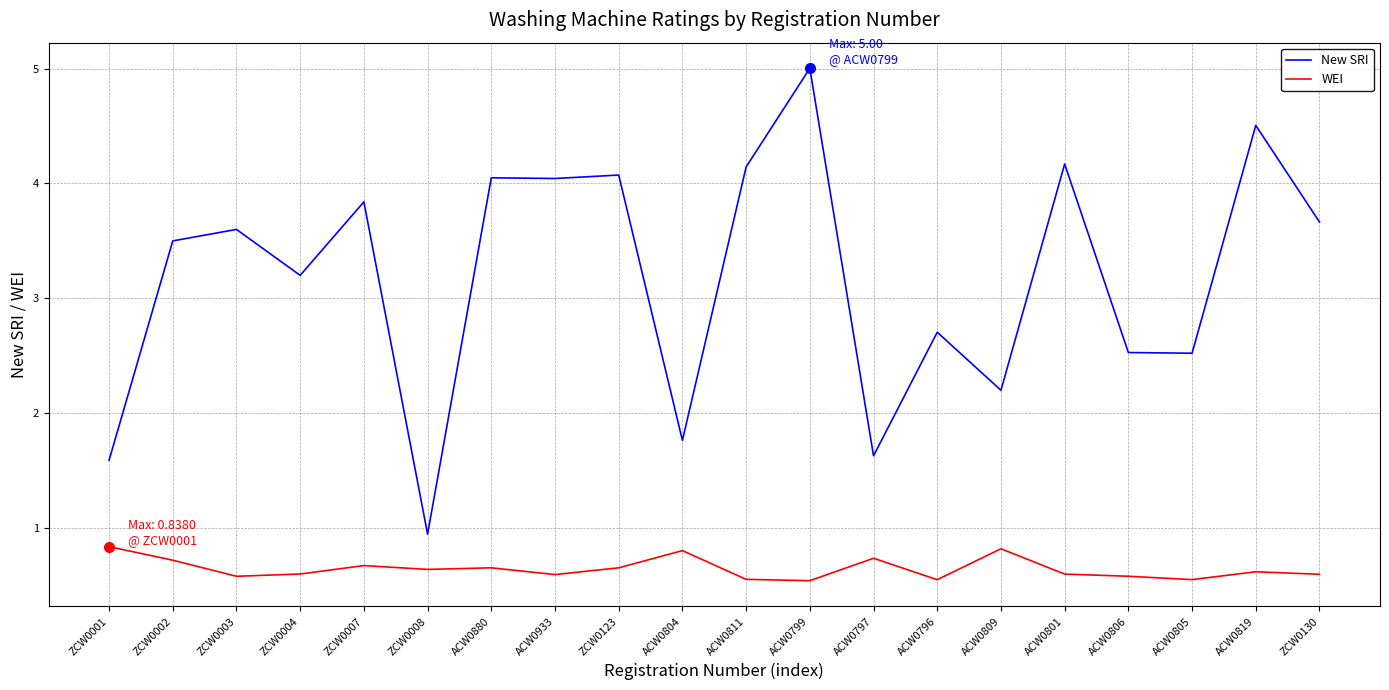

Rank the series by their maximum value, from highest to lowest.

New SRI, WEI